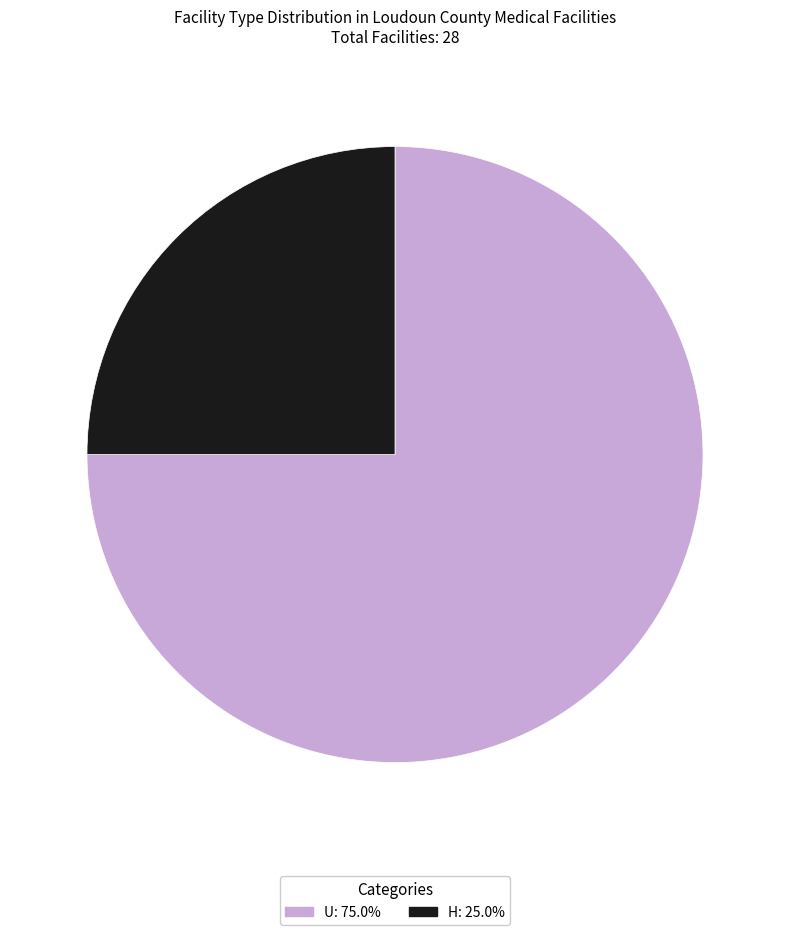

What is the ratio of the value at H: 25.0% to the value at U: 75.0%?

0.3